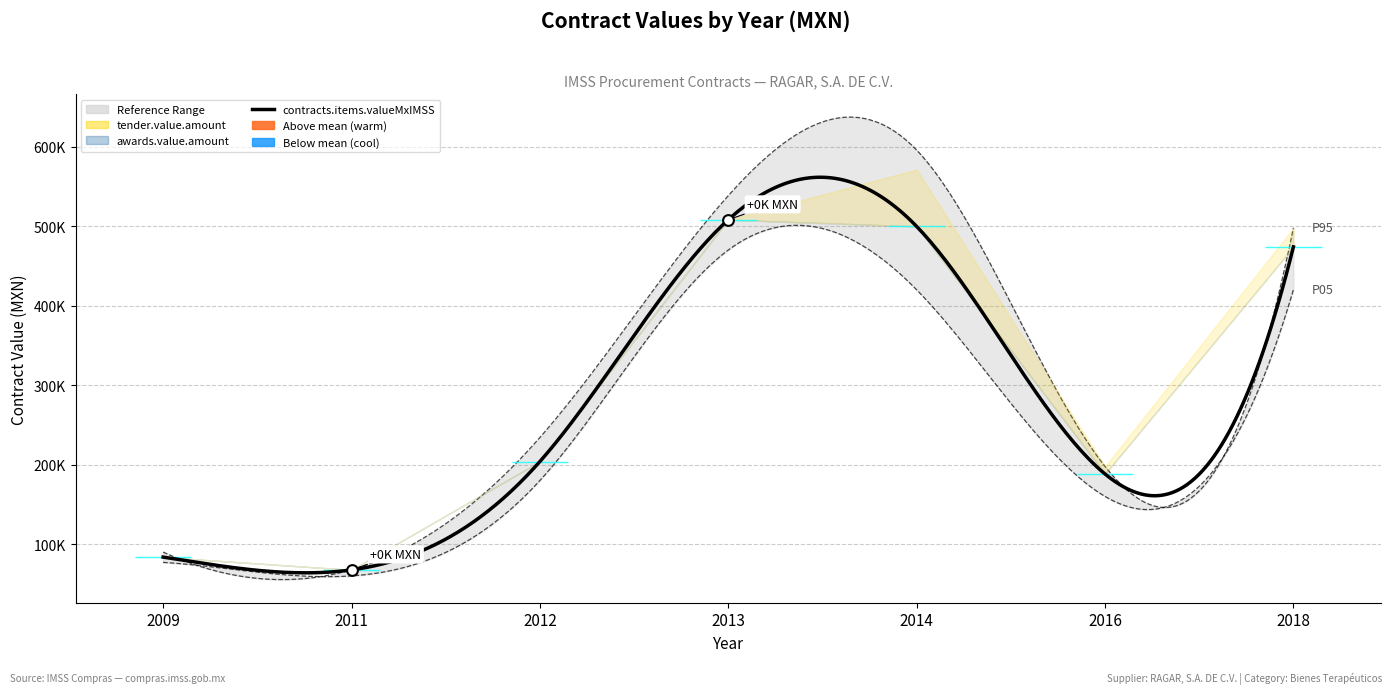

Which series has the largest total across all categories?

tender.value.amount